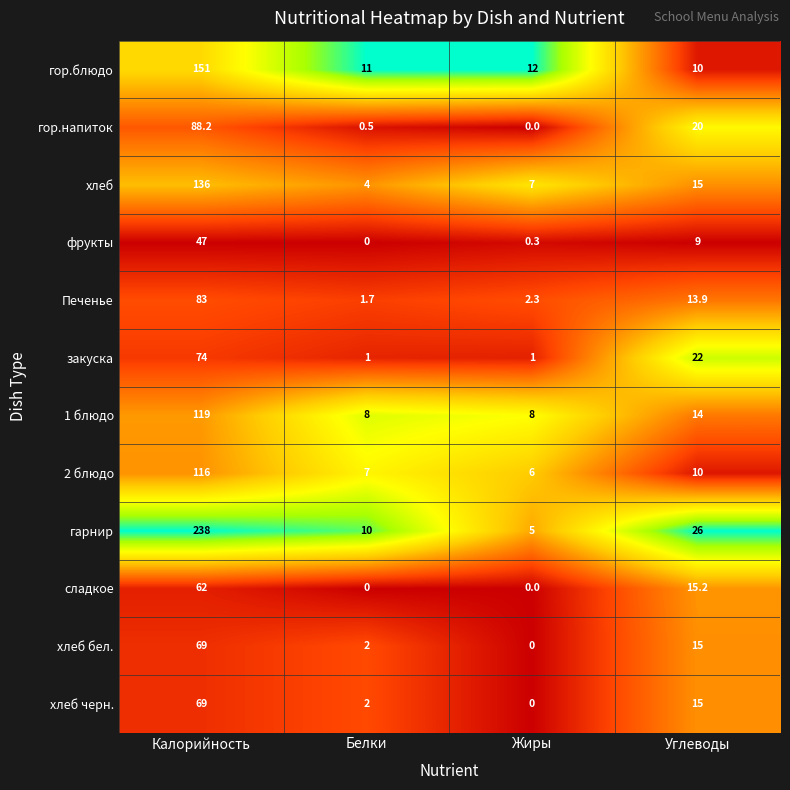

Count the number of data series in this chart.

12